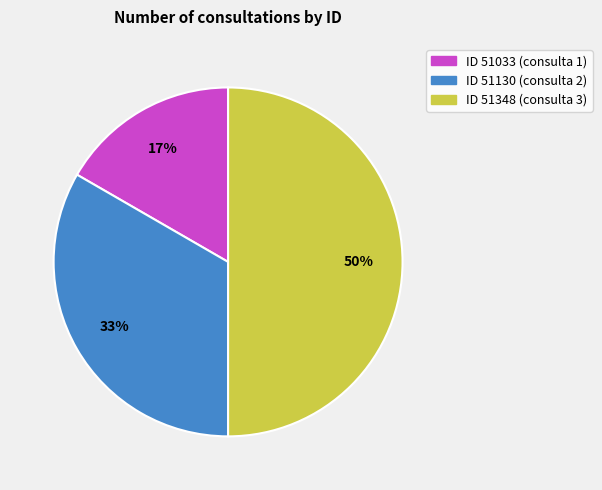

To the nearest percent, what is the difference between the largest and smallest slice percentages?

33%